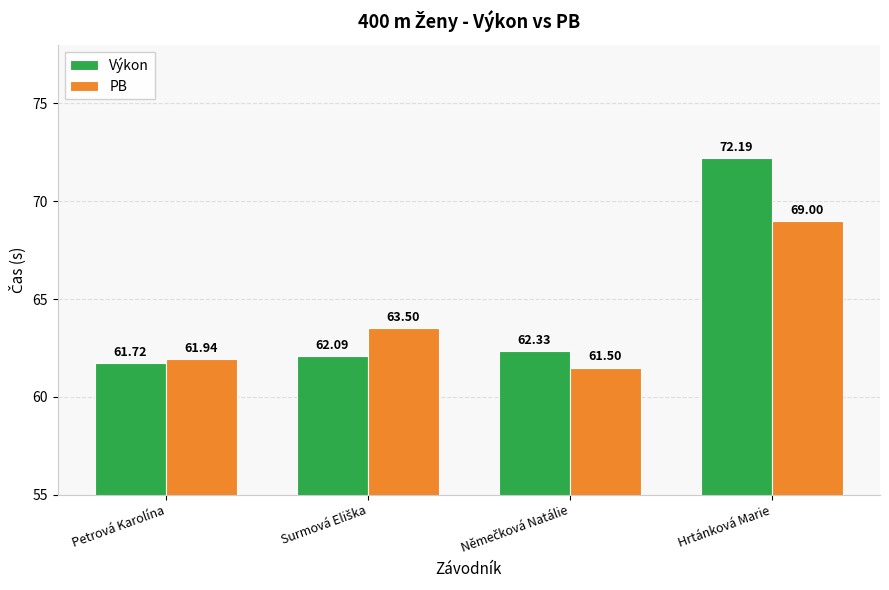

Which category has the lowest value in the Výkon series?

Petrová Karolína